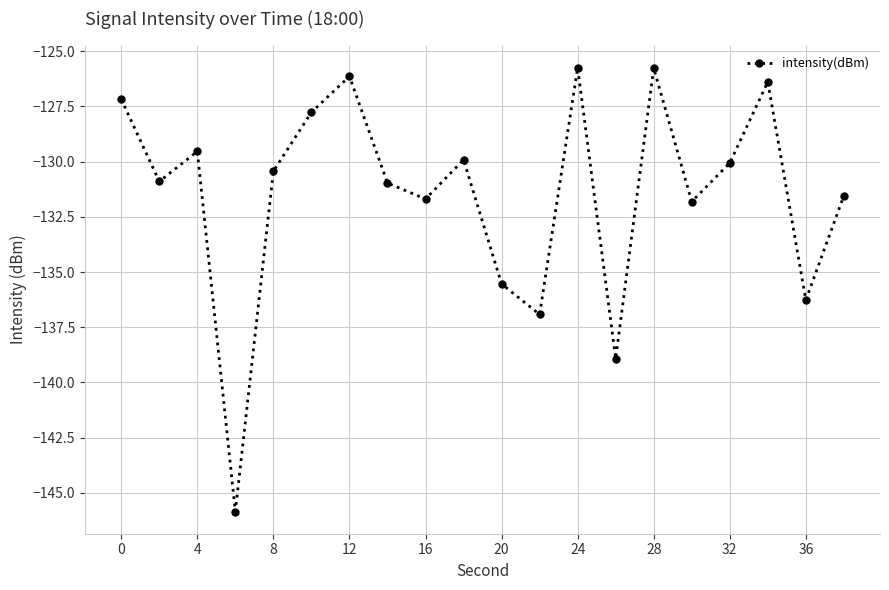

What is the smallest value displayed?

-145.8